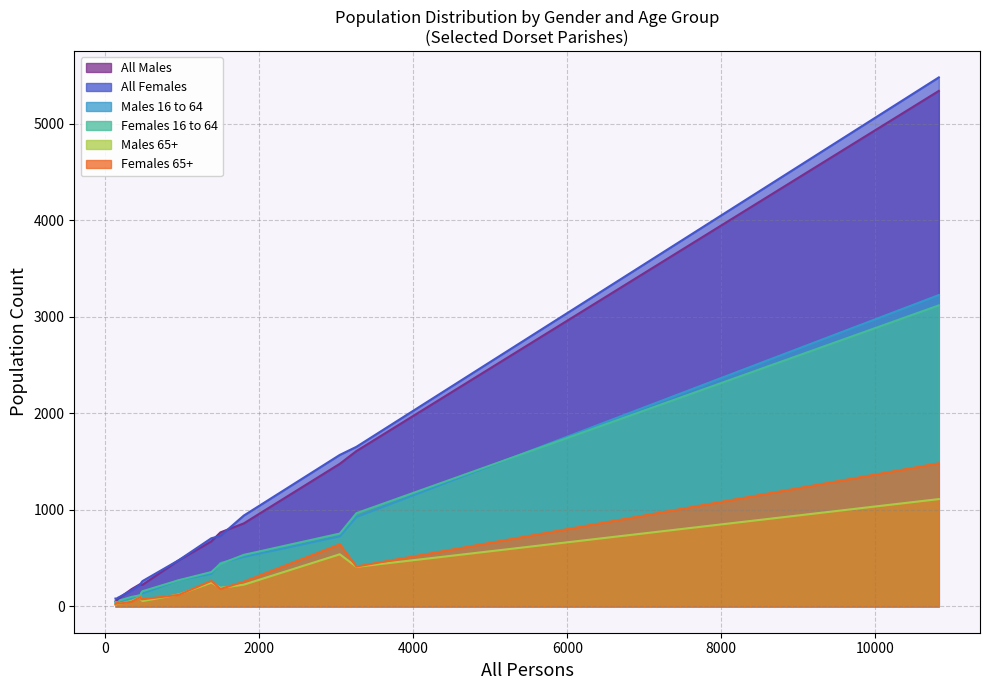

True or false: Males 16 to 64 has a value of 511 at Bere Regis.

True